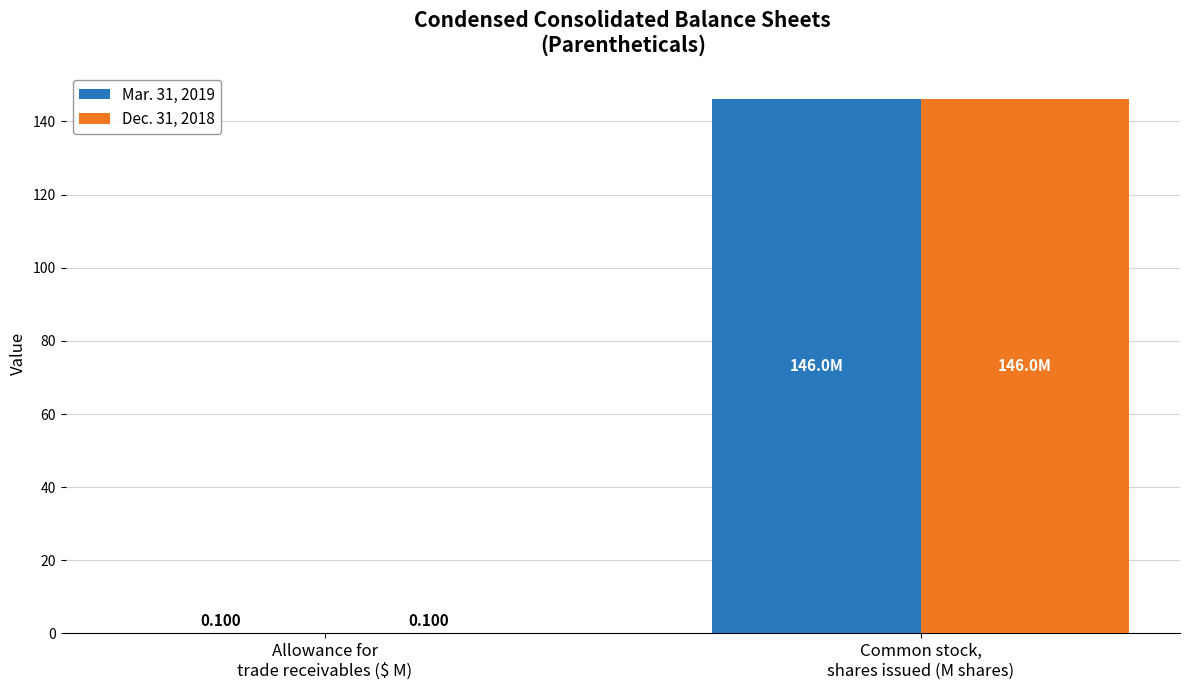

The value of Mar. 31, 2019 at Common stock,
shares issued (M shares) is 33.0. True or false?

False